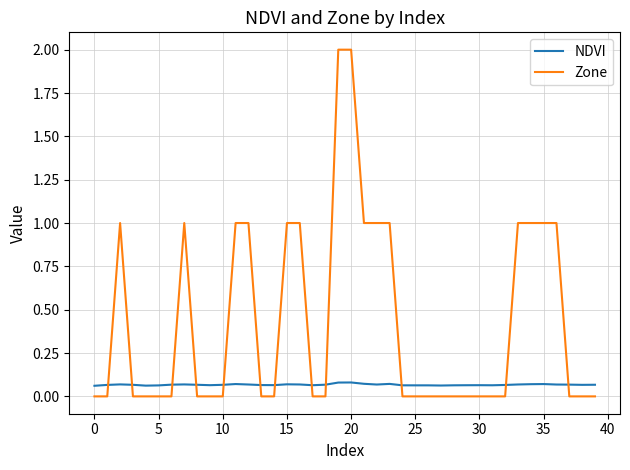

Which series has the widest spread of values?

Zone